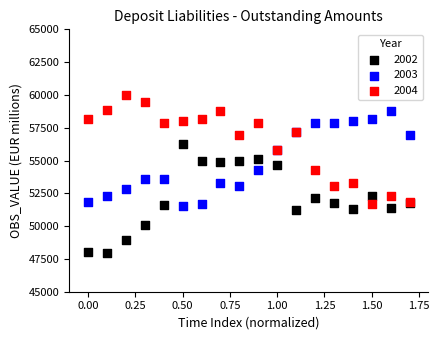

What are all the series names shown in the legend?

2002, 2003, 2004